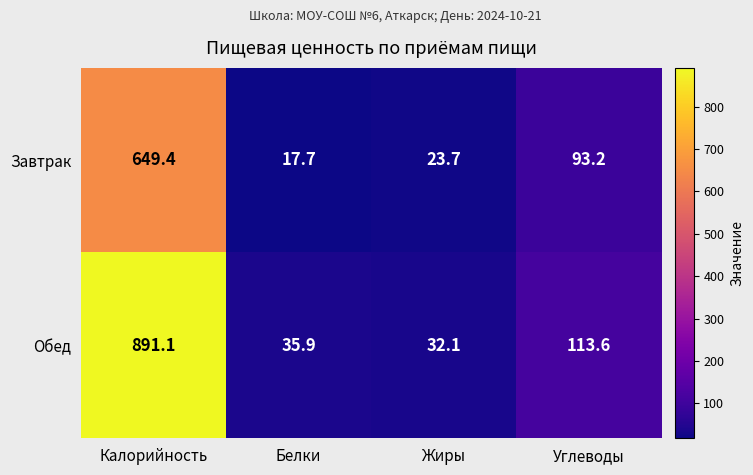

At which label is Обед closest to 461?

Углеводы